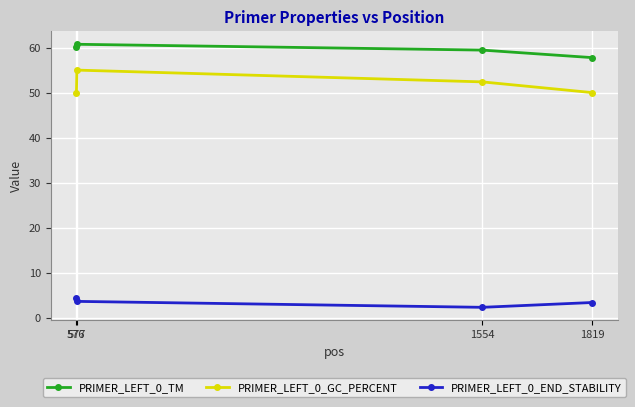

True or false: PRIMER_LEFT_0_END_STABILITY and PRIMER_LEFT_0_GC_PERCENT cross at least once.

False